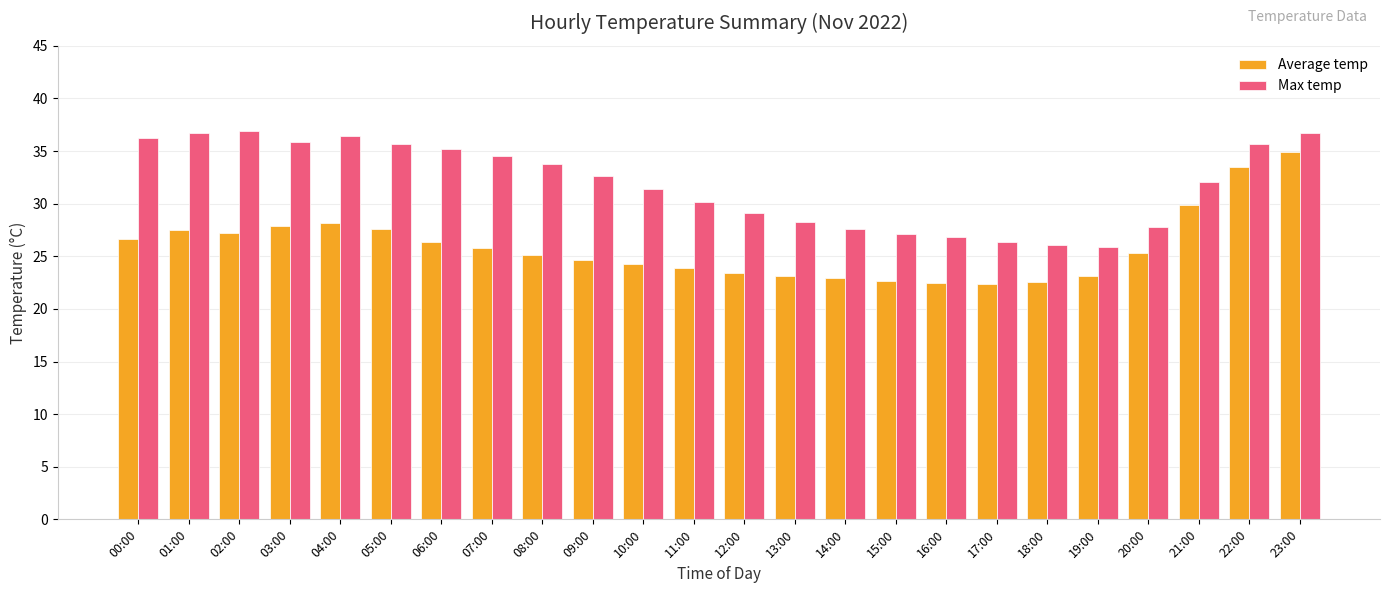

At which label does Max temp first exceed 32?

00:00